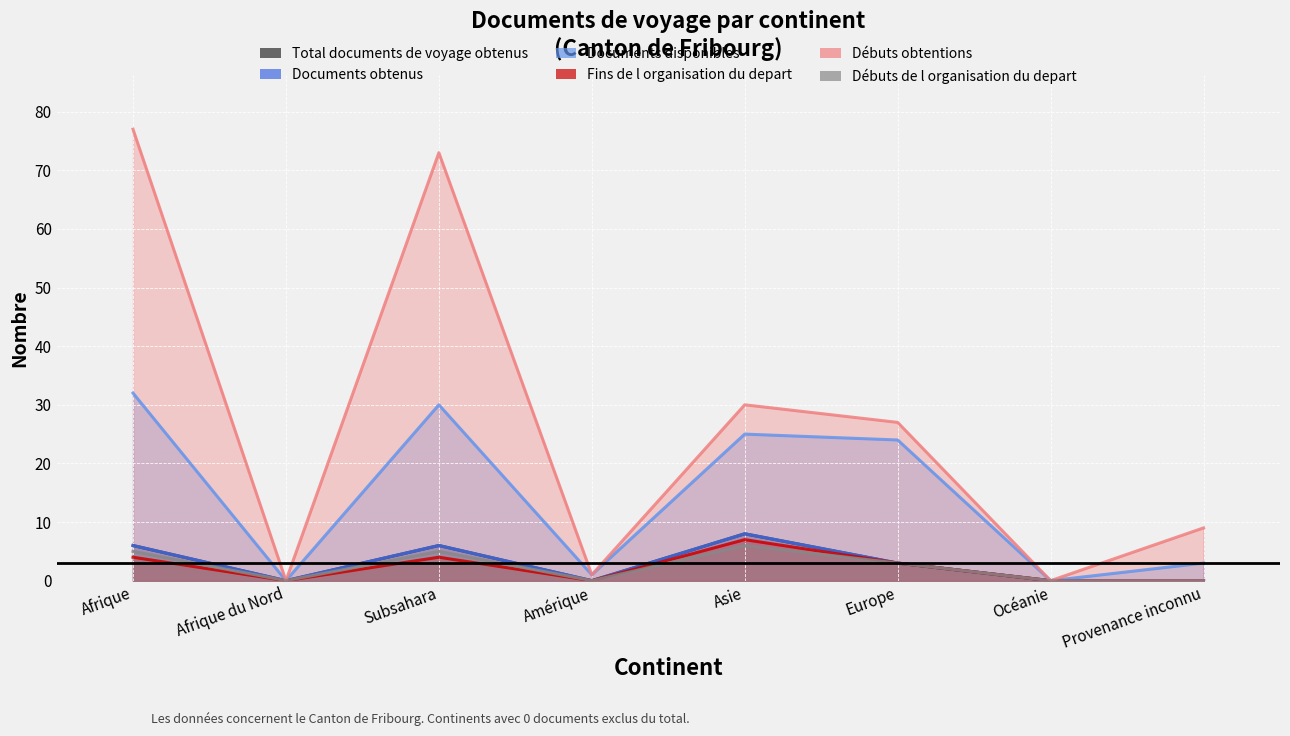

Count the number of data series in this chart.

6